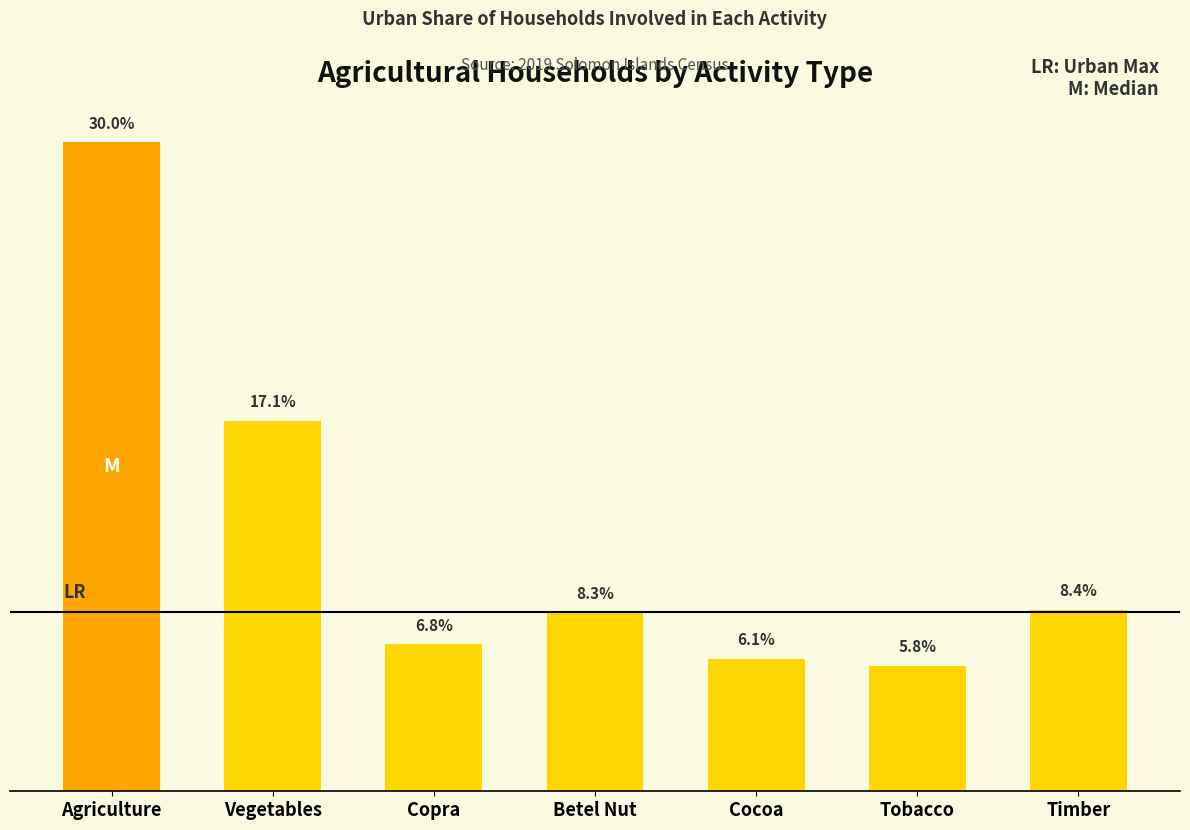

List the labels in order of value, smallest first.

Tobacco, Cocoa, Copra, Betel Nut, Timber, Vegetables, Agriculture